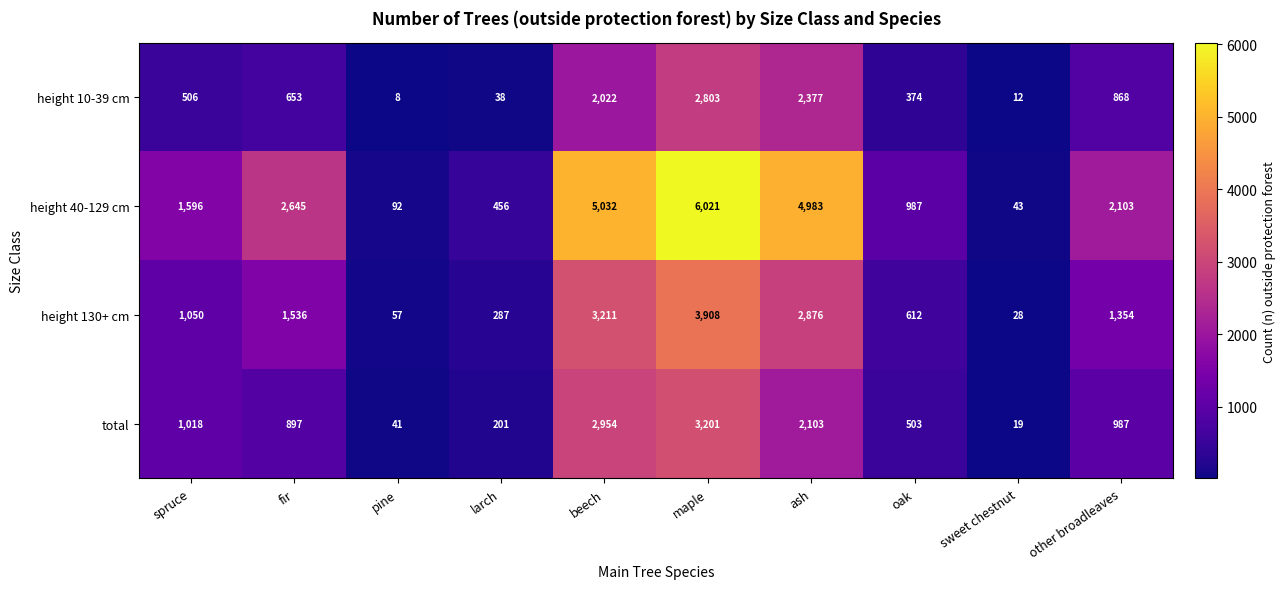

How many values in the total series are below 987?

5